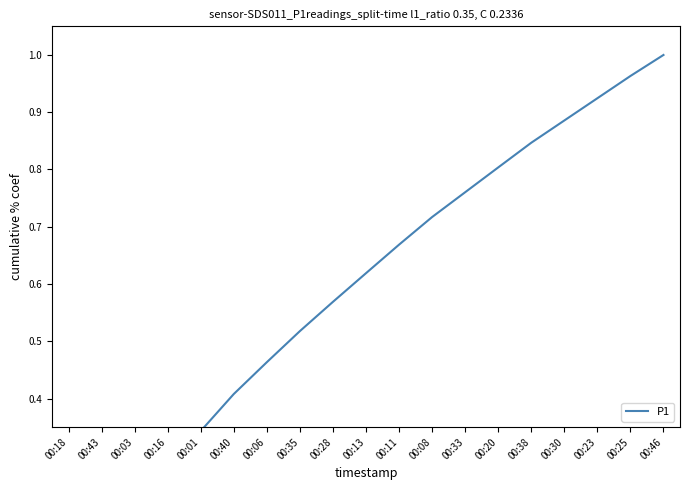

What is the label of the 17th point from the left?

00:23